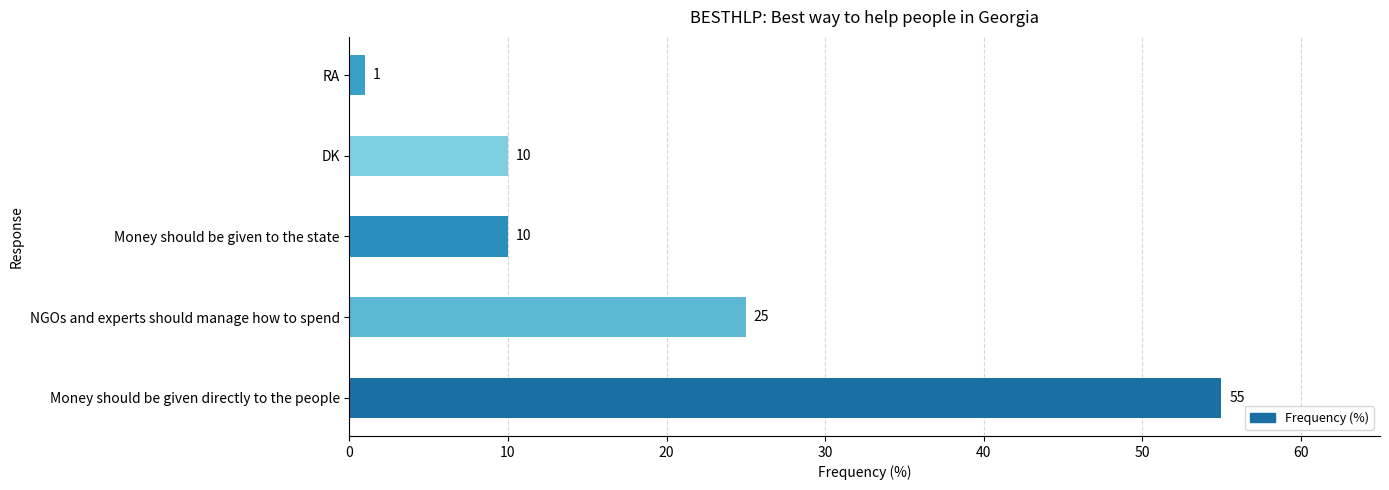

Reading top to bottom, transcribe all the data shown in this chart.

1	10	10	25	55